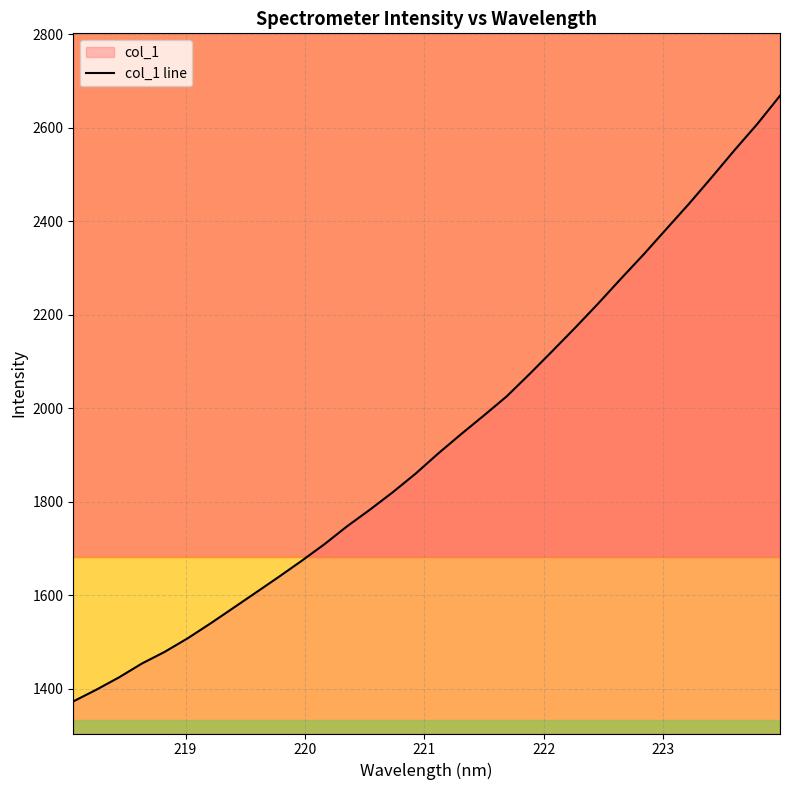

What is the maximum value for col_1 line?

2669.0